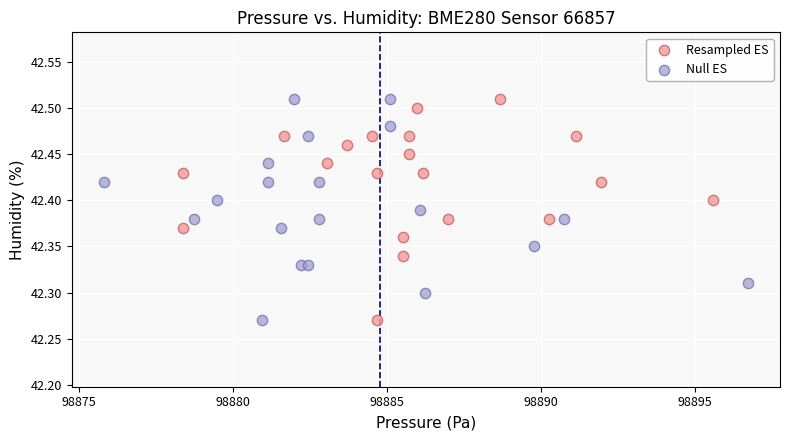

What are all the series names shown in the legend?

Resampled ES, Null ES